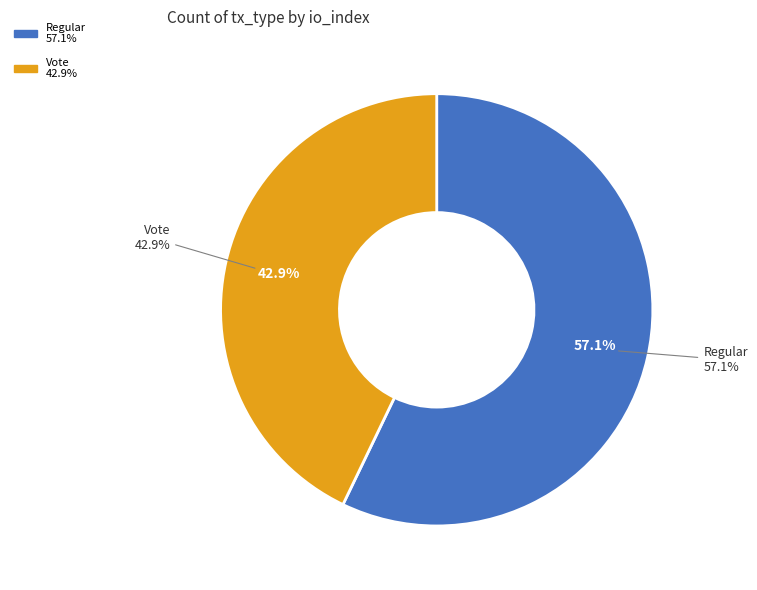

How many slices are in this pie chart?

2